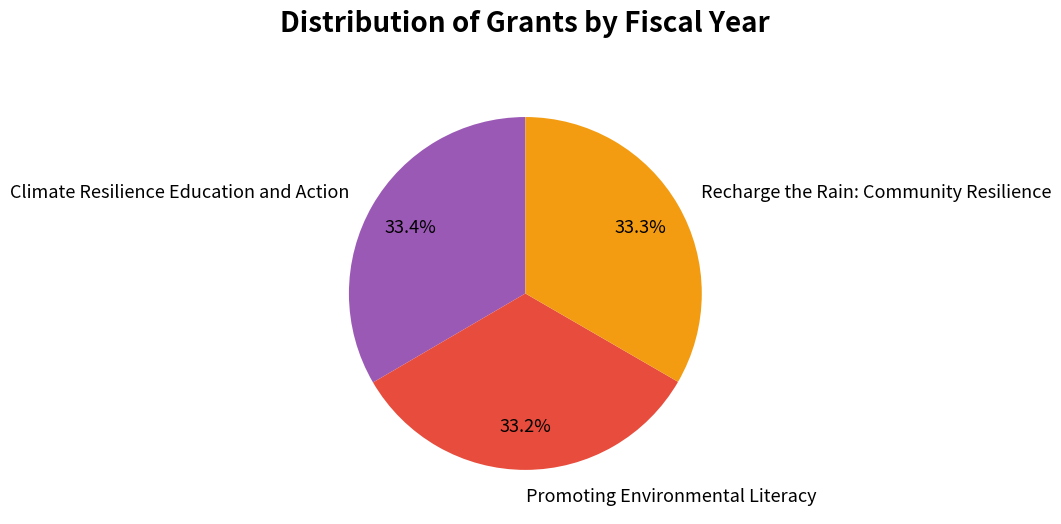

Is it true that Promoting Environmental Literacy is 33% of the pie?

True